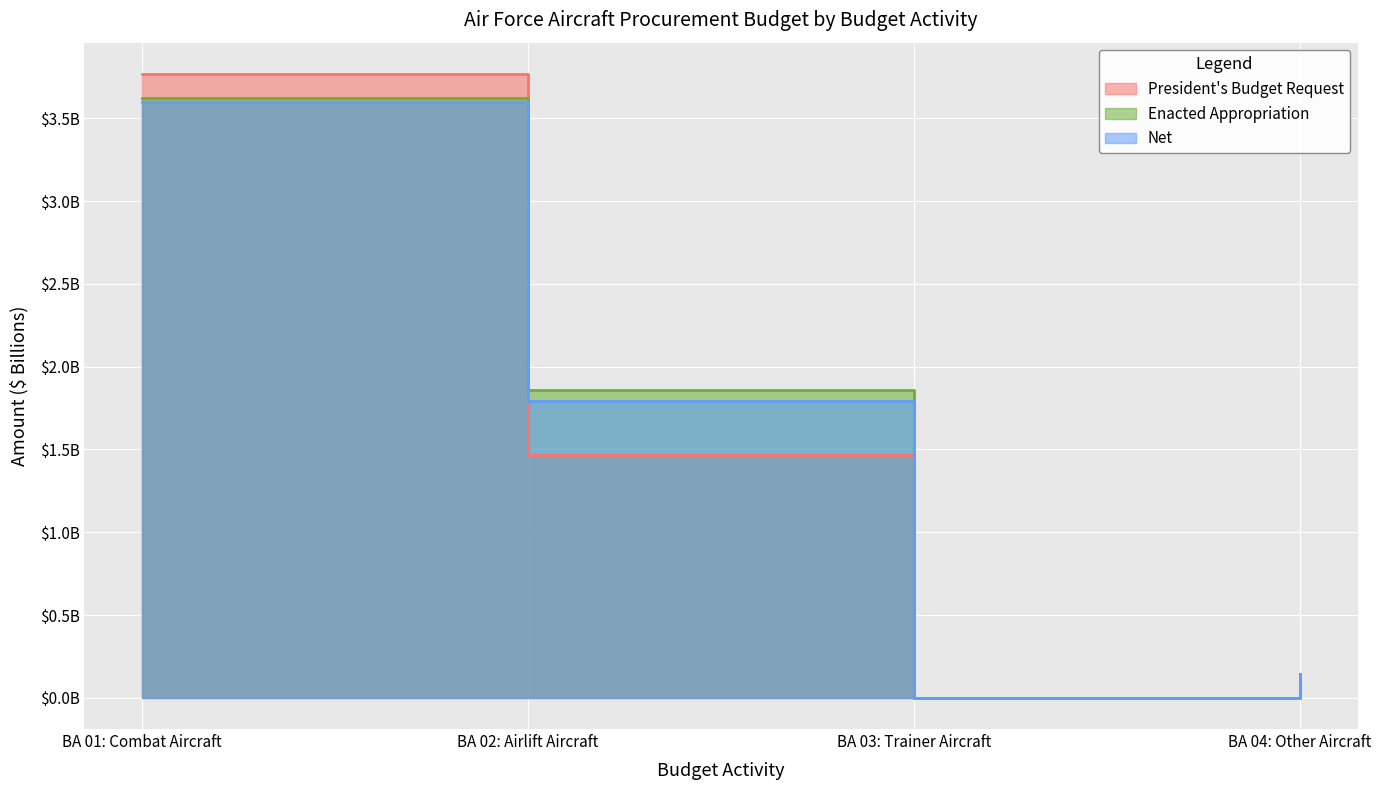

What are all the series names shown in the legend?

President's Budget Request, Enacted Appropriation, Net